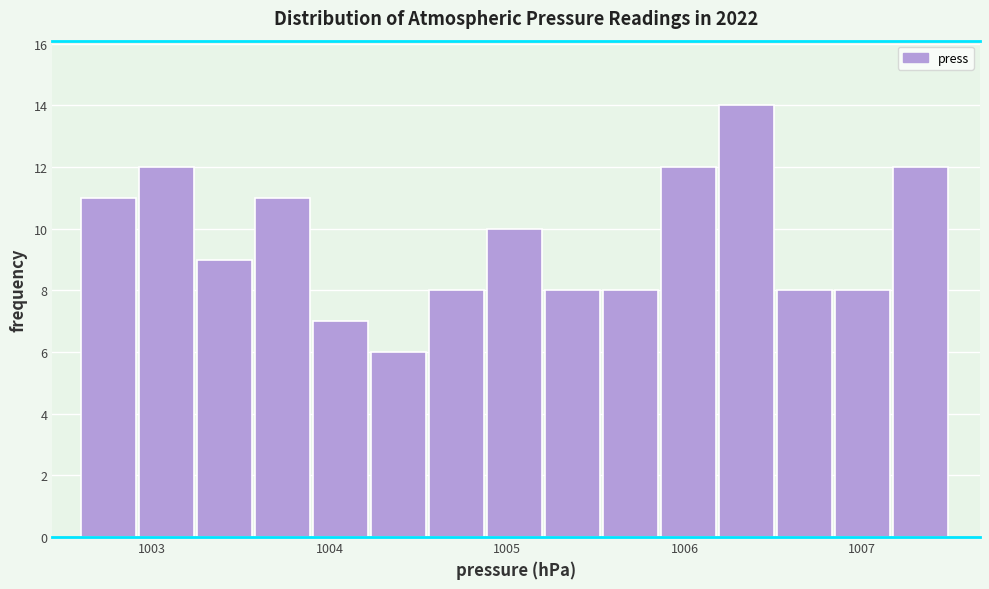

Read against the x-axis, roughly where is the centre of the tallest bar?

1006.3